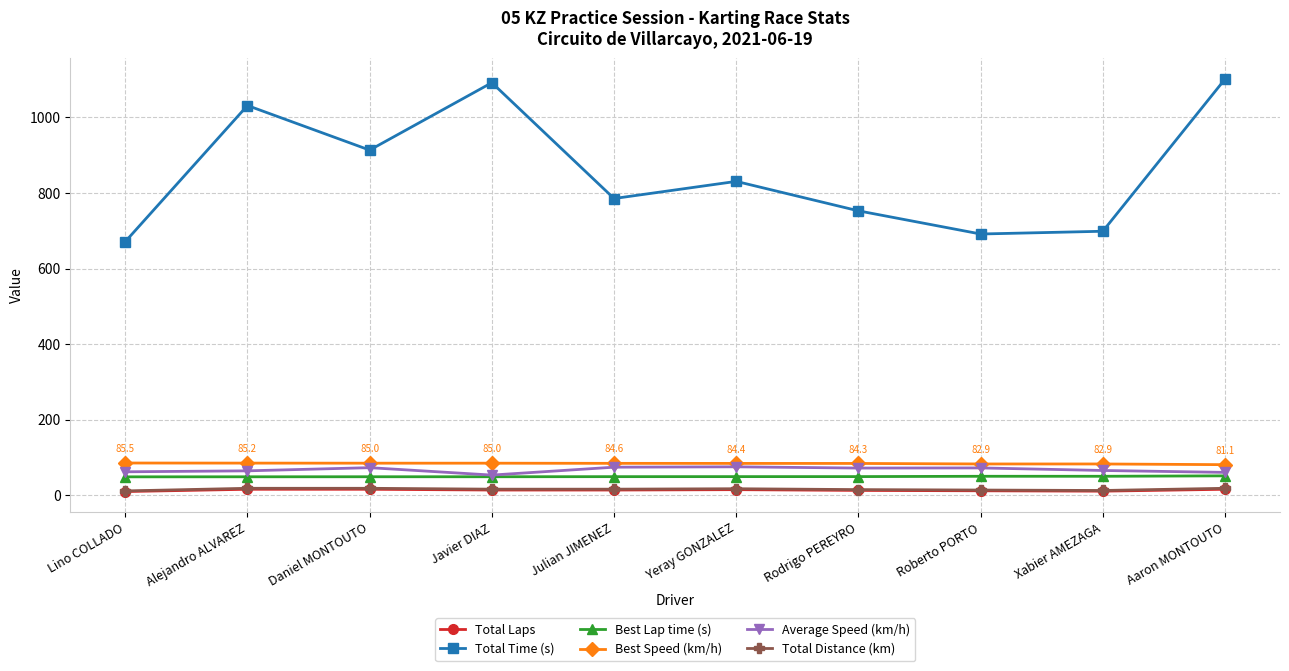

What is the highest value of the Best Speed (km/h) series?

85.5